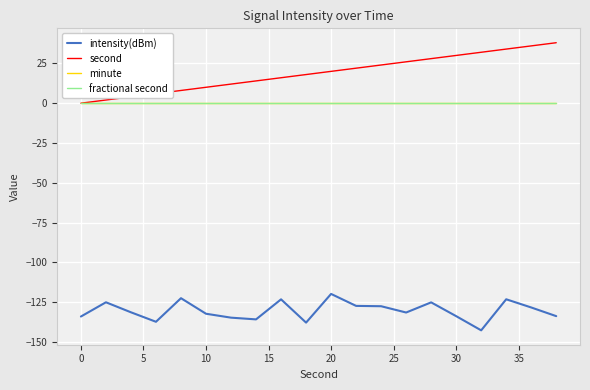

Does the chart display data point markers on the line(s)?

No